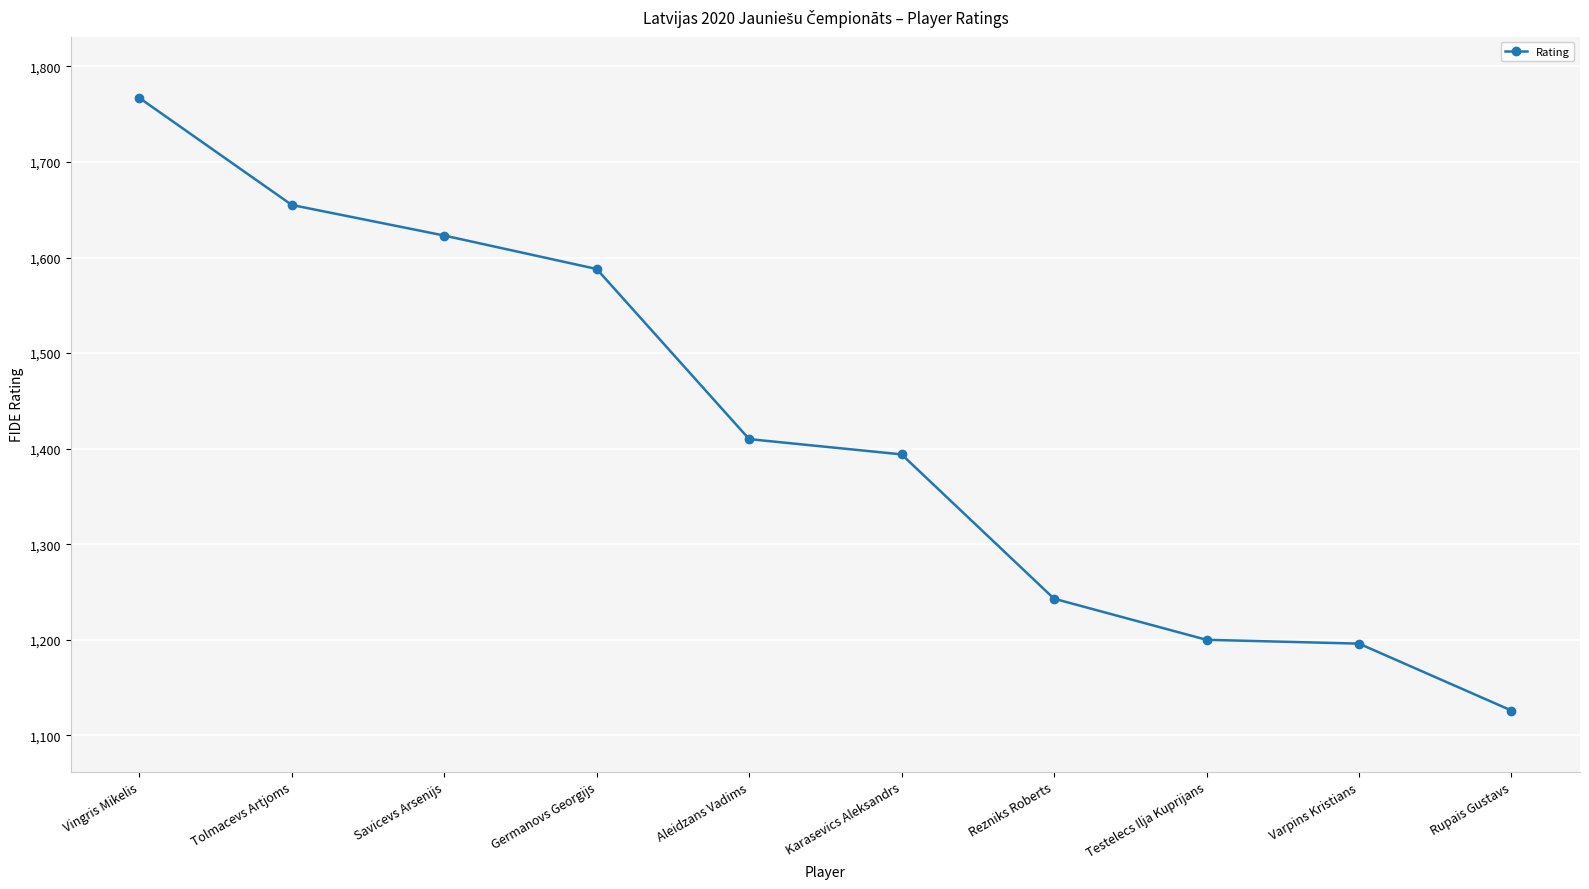

What is the label of the 6th point from the right?

Aleidzans Vadims